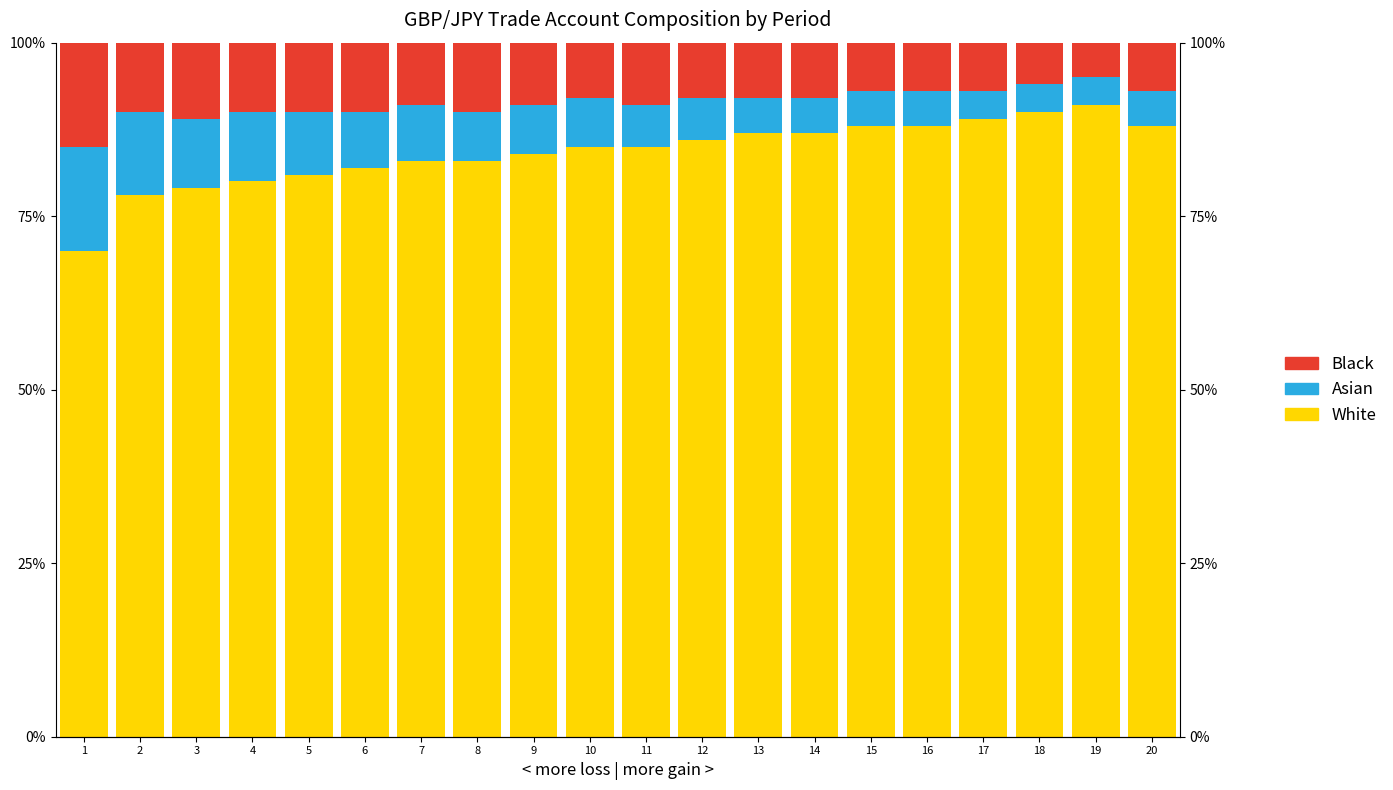

How many categories are shown in the chart?

20